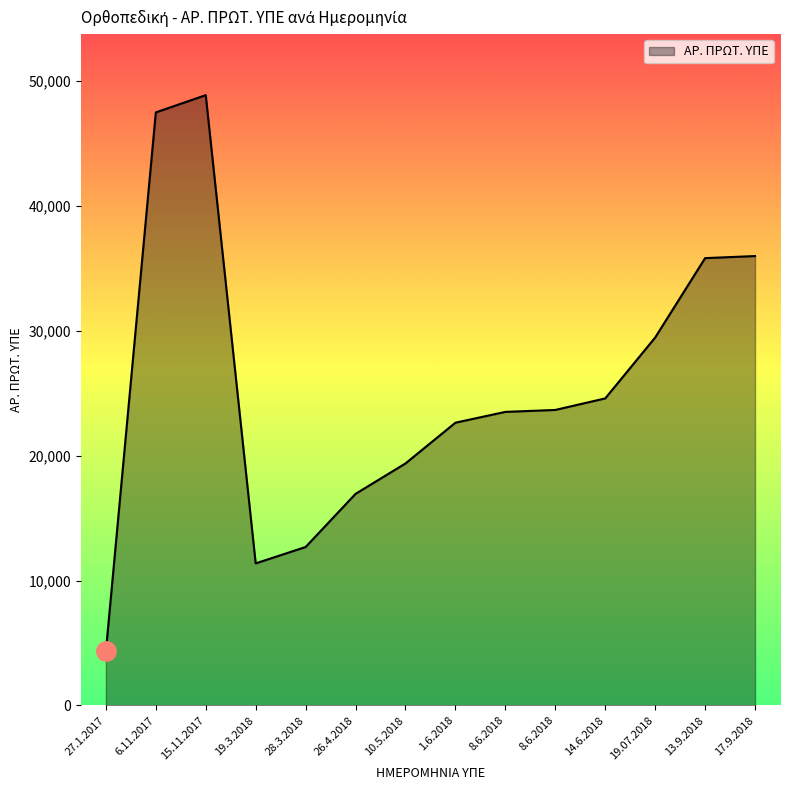

What is the average value?

25478